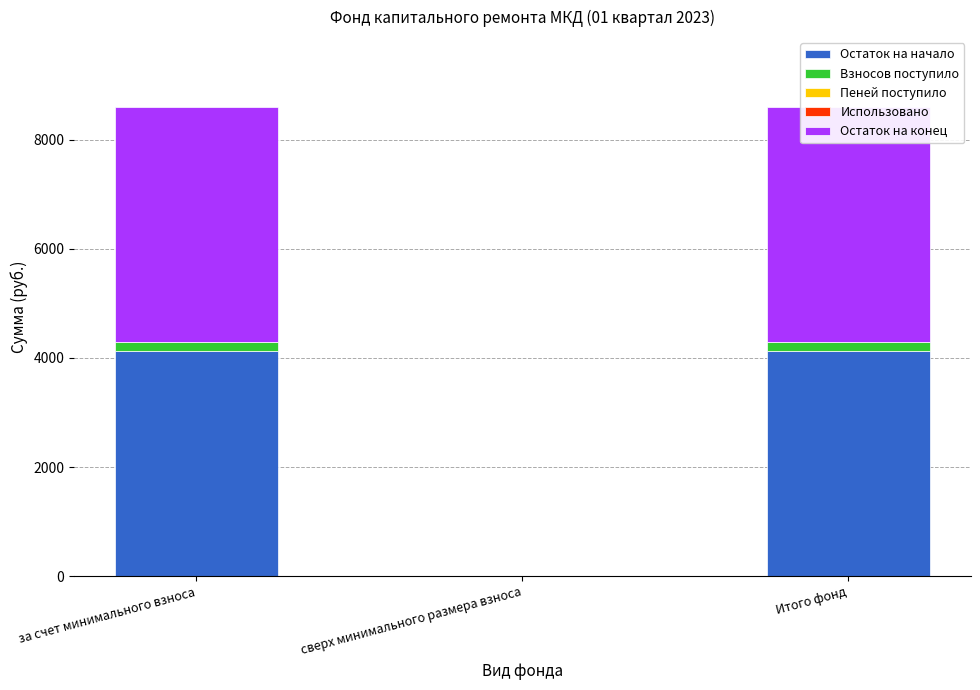

Between за счет минимального взноса and Итого фонд, which series saw the biggest shift?

Остаток на начало